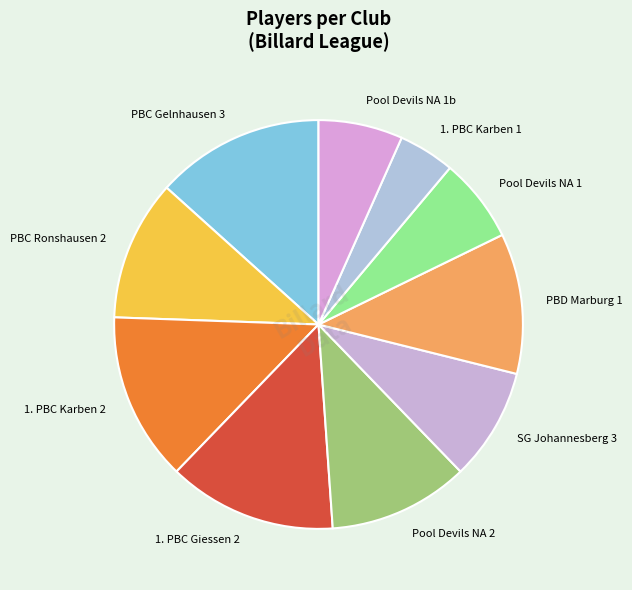

Which category has the smallest portion of the pie?

1. PBC Karben 1